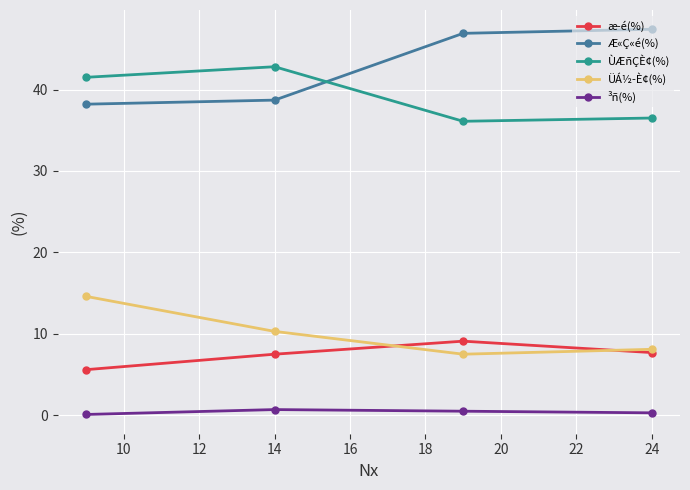

What is the difference between the maximum and second lowest values in the ÙÆñÇÈ¢(%) series?

6.3